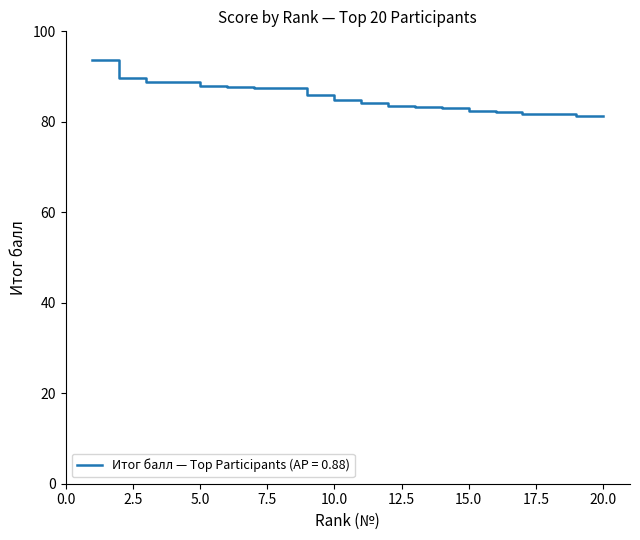

How many lines are shown in the chart?

1